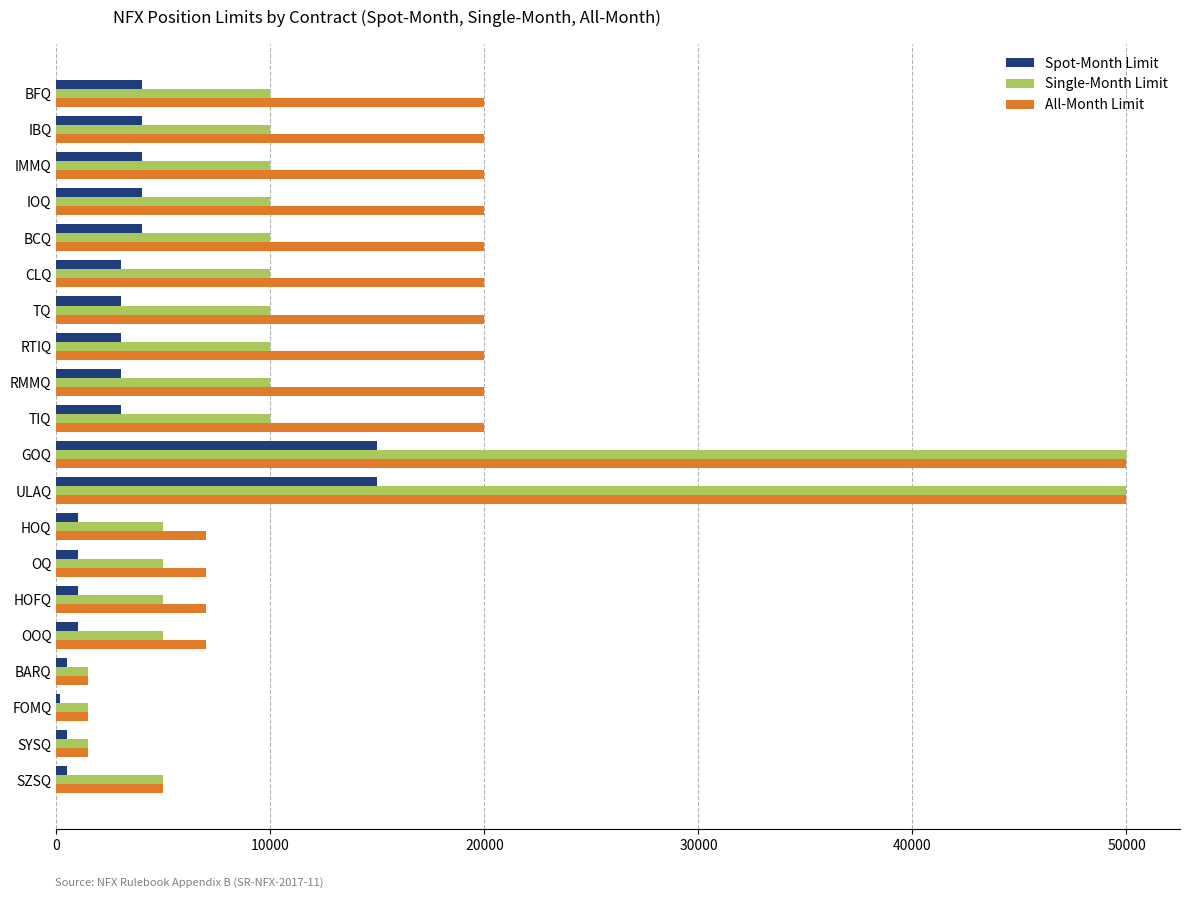

What is the greatest value displayed?

50000